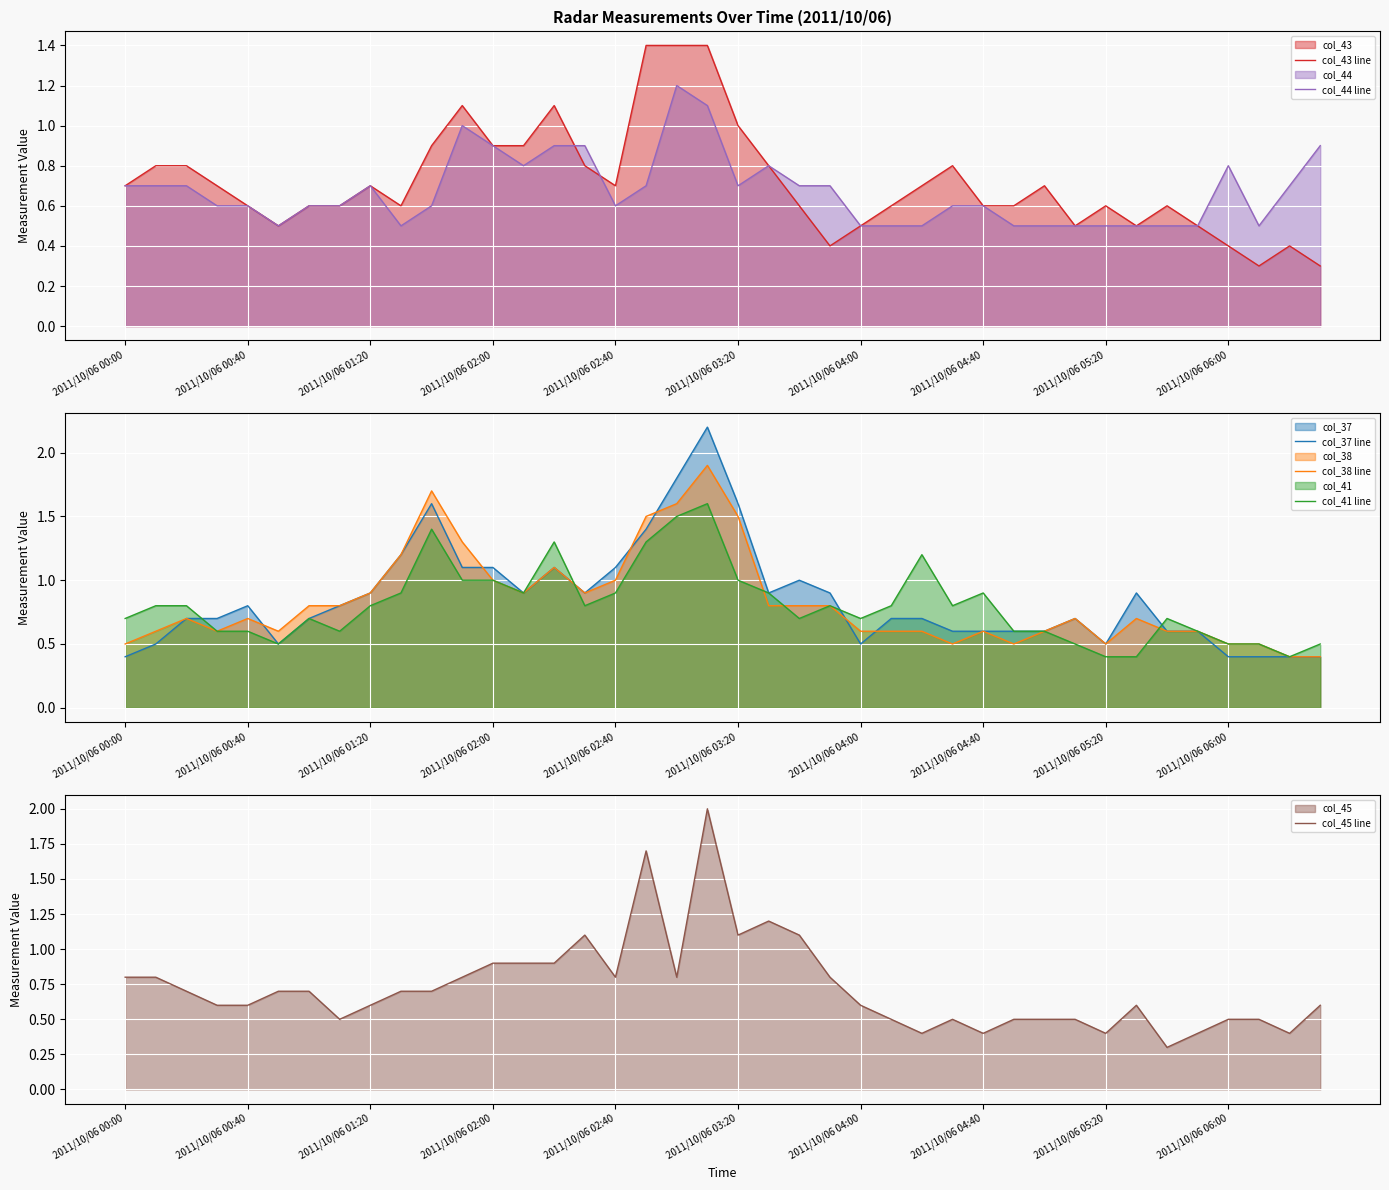

Which series has the largest total across all categories?

col_37 line